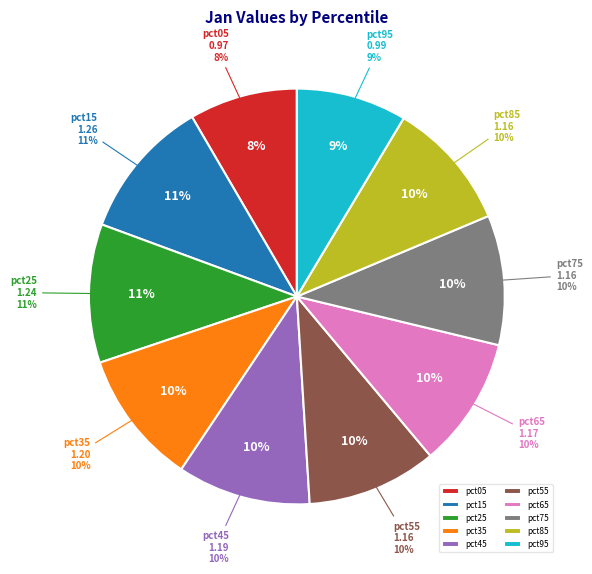

To the nearest percent, what is the average slice percentage?

10%